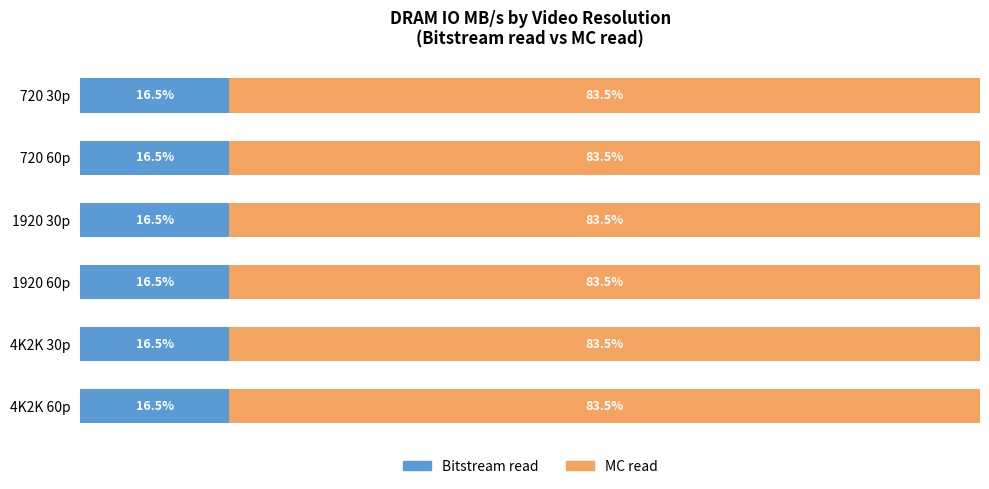

True or false: Bitstream read has a value of 1009.4 at 4K2K 60p.

True